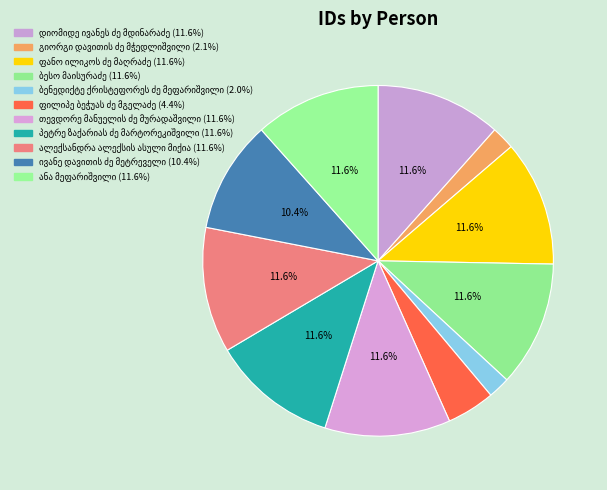

Rank the categories by value from lowest to highest.

ბენედიქტე ქრისტეფორეს ძე მეფარიშვილი, გიორგი დავითის ძე მჭედლიშვილი, ფილიპე ბეჭუას ძე მგელაძე, ივანე დავითის ძე მეტრეველი, ბესო მაისურაძე, თევდორე მანუელის ძე მურადაშვილი, პეტრე ზაქარიას ძე მარტორეკიშვილი, ალექსანდრა ალექსის ასული მიქია, დიომიდე ივანეს ძე მდინარაძე, ანა მეფარიშვილი, ფანო ილიკოს ძე მაღრაძე